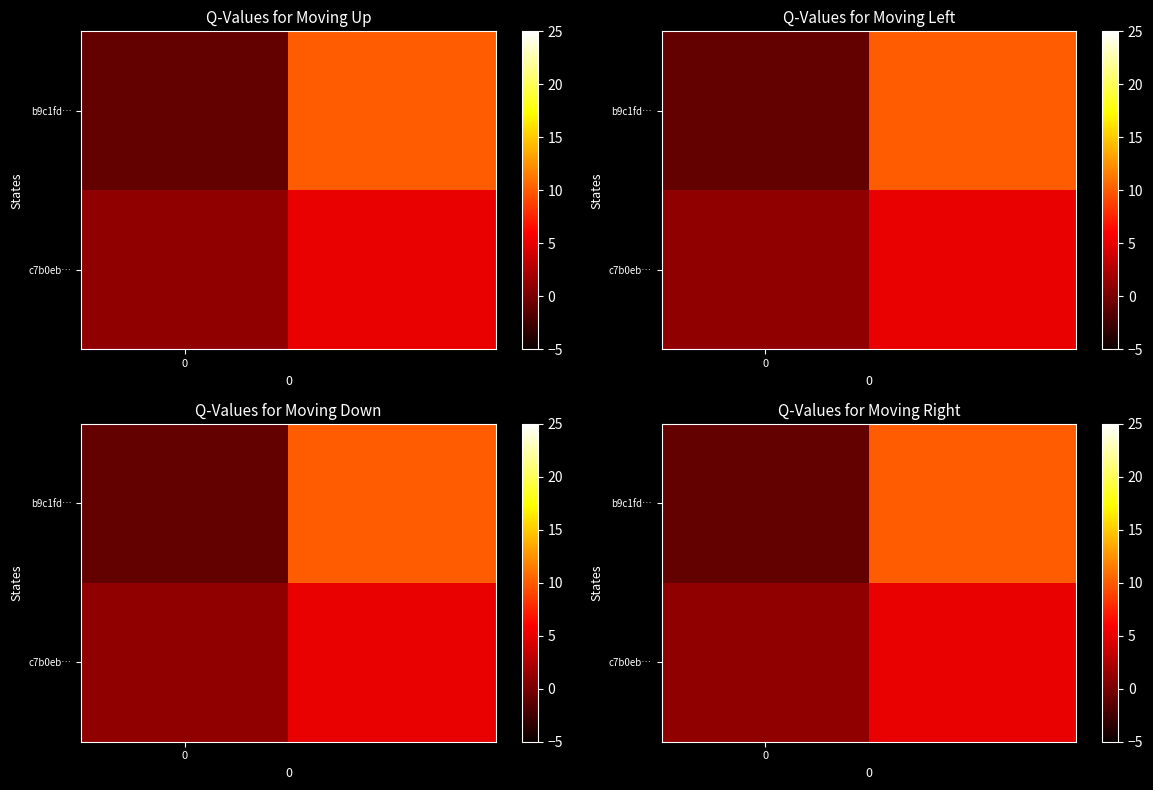

What is the difference between the maximum and minimum values in the b9c1fd… series?

11